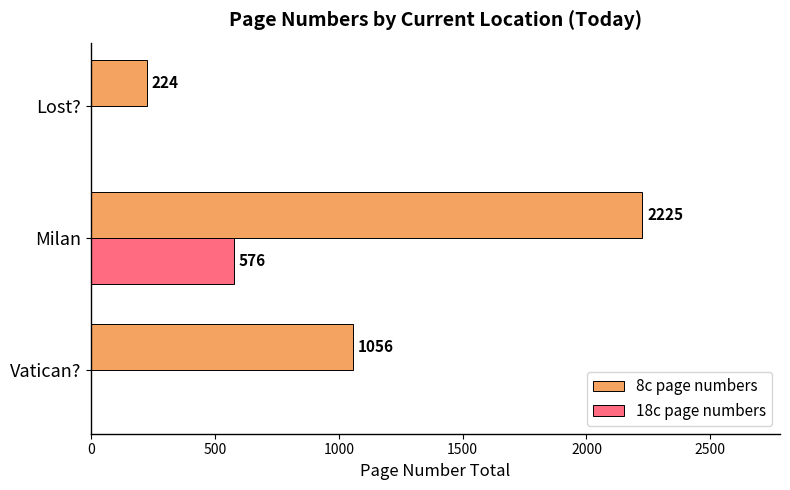

At which category is the sum across all series the highest?

Milan